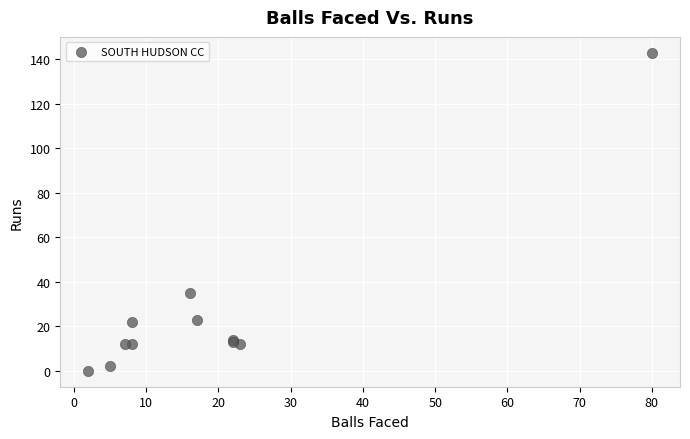

What Y value in the scatter plot is closest to 71?

35